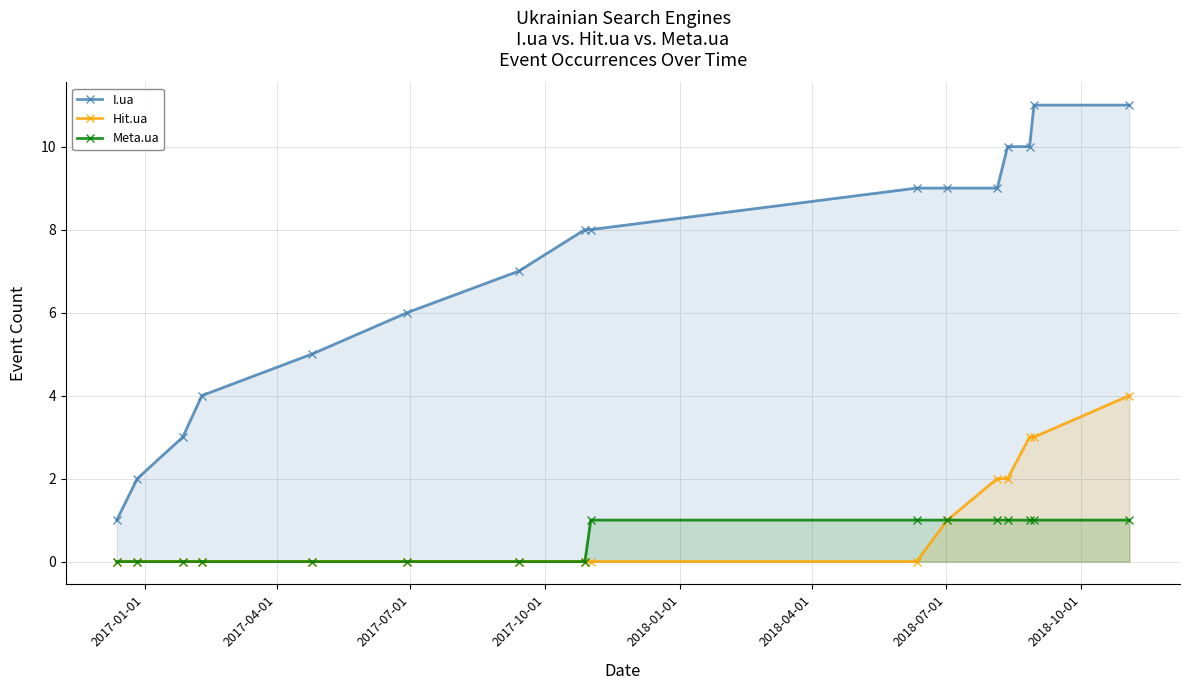

How many data points does each series have?

16